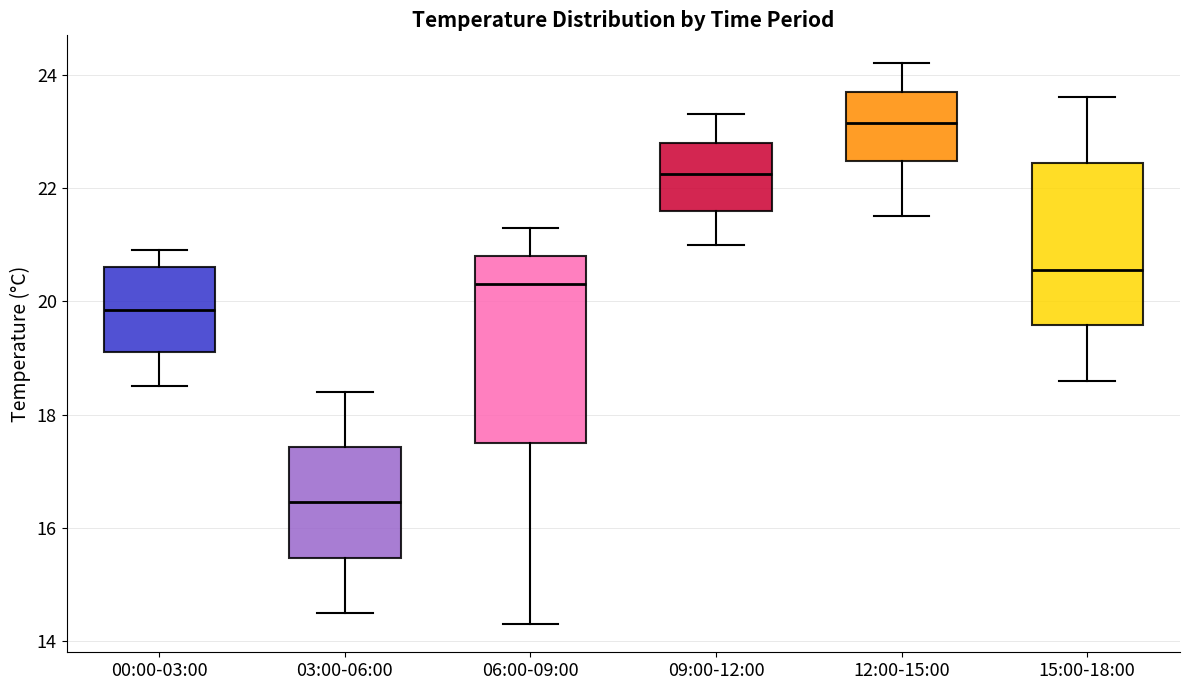

Where does the upper whisker of the box for 12:00-15:00 end on the y-axis? The values are not printed on the chart, so give them approximately, as read against the axis.

24.2